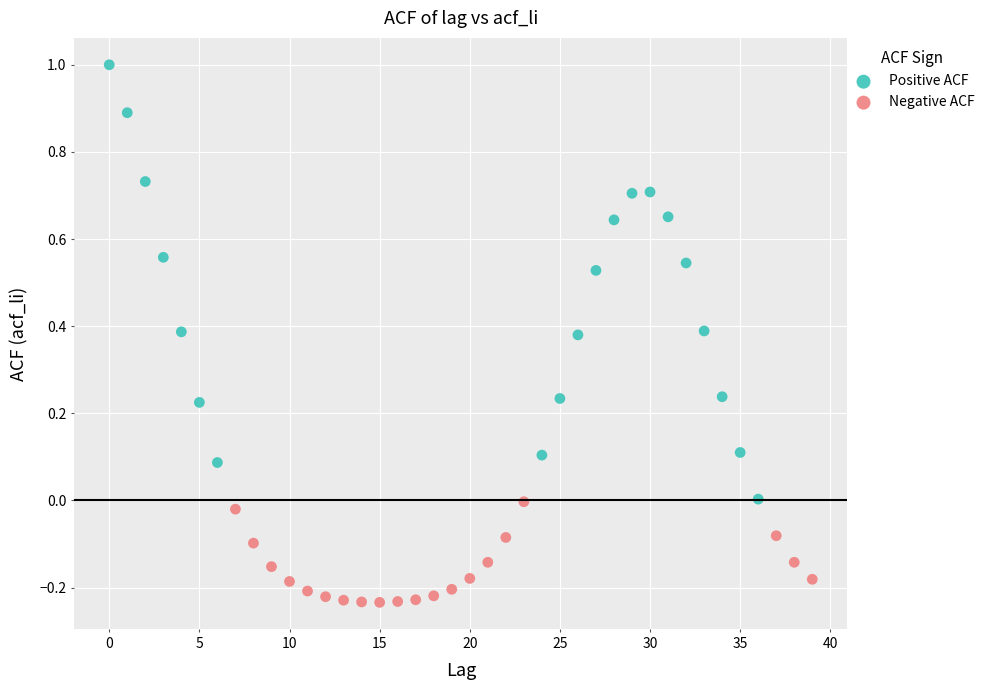

Which series has the largest Y range (max minus min)?

Positive ACF